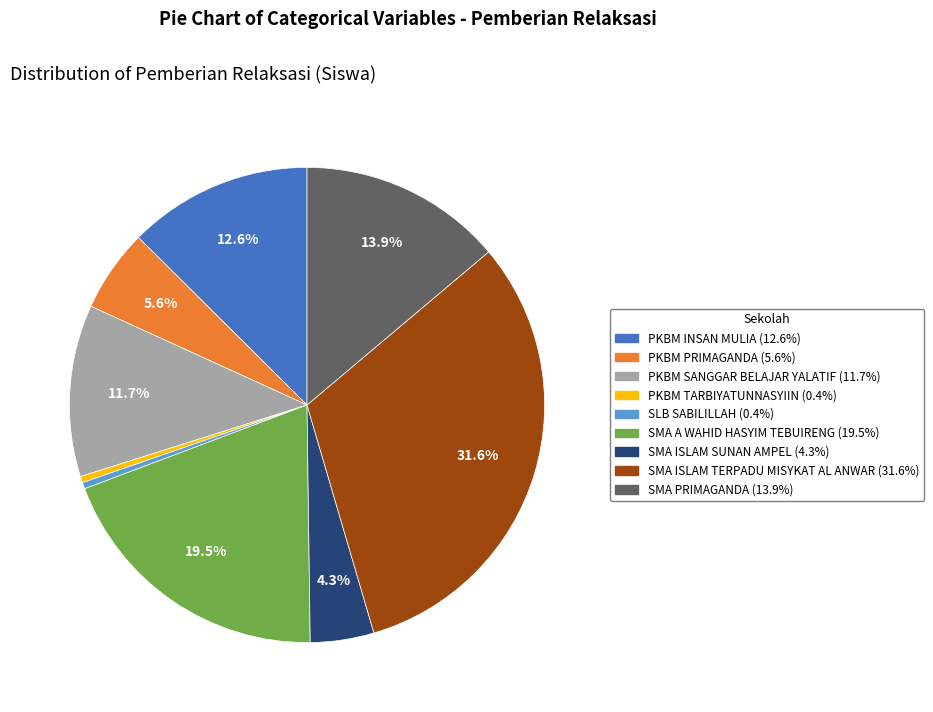

Is there any slice that represents more than half of the pie?

No